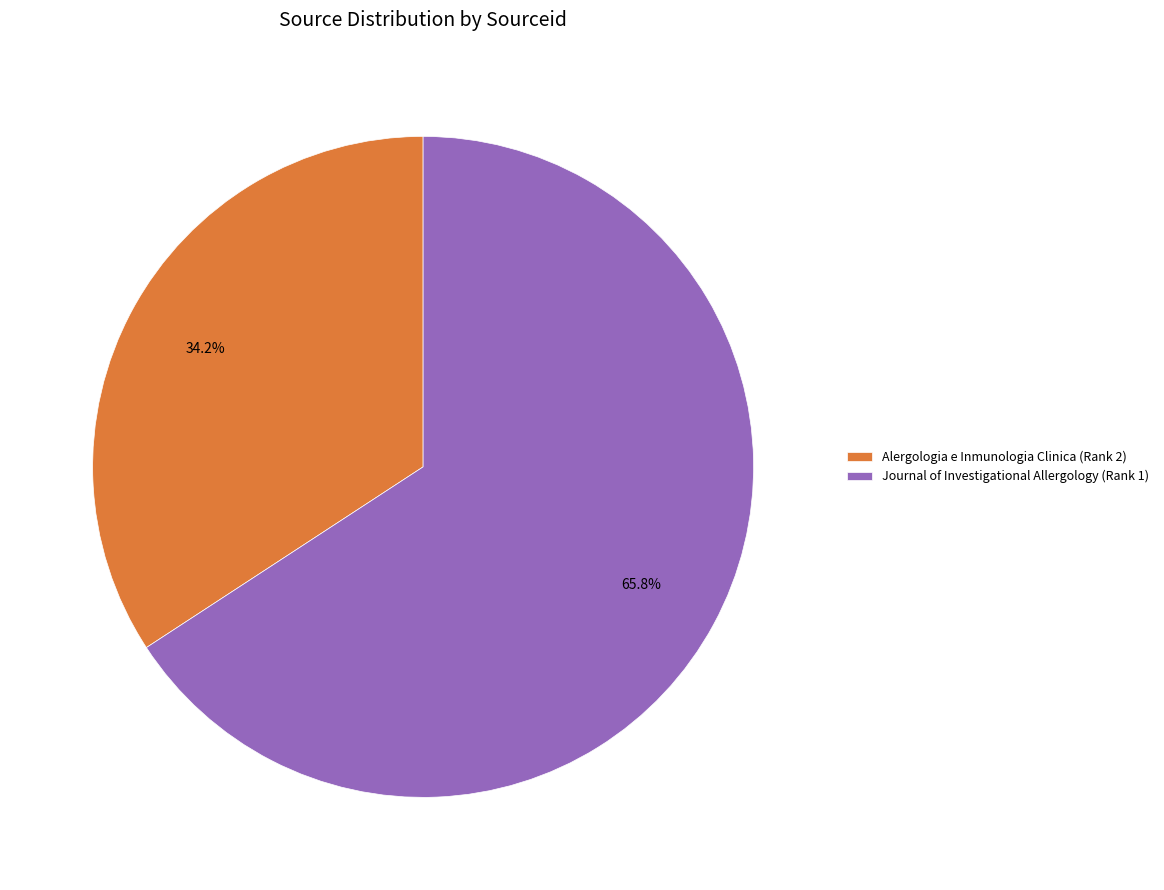

To the nearest percent, what is the combined percentage of Alergologia e Inmunologia Clinica (Rank 2) and Journal of Investigational Allergology (Rank 1)?

100%